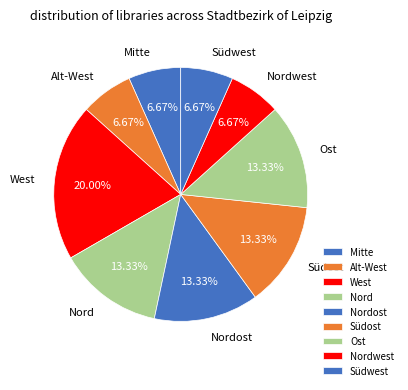

What is the ratio of the value at Mitte to the value at Nord?

0.5